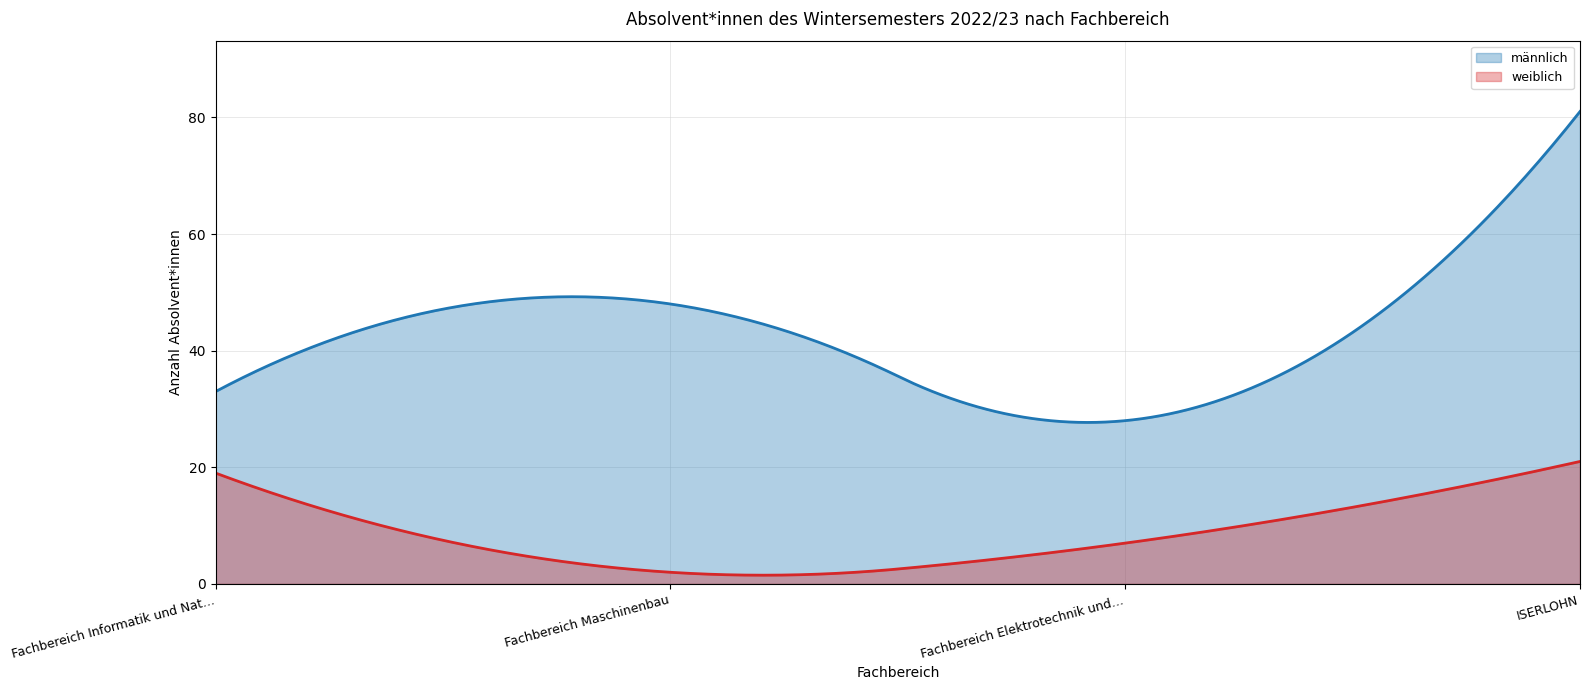

What is the maximum value shown in the chart?

81.0